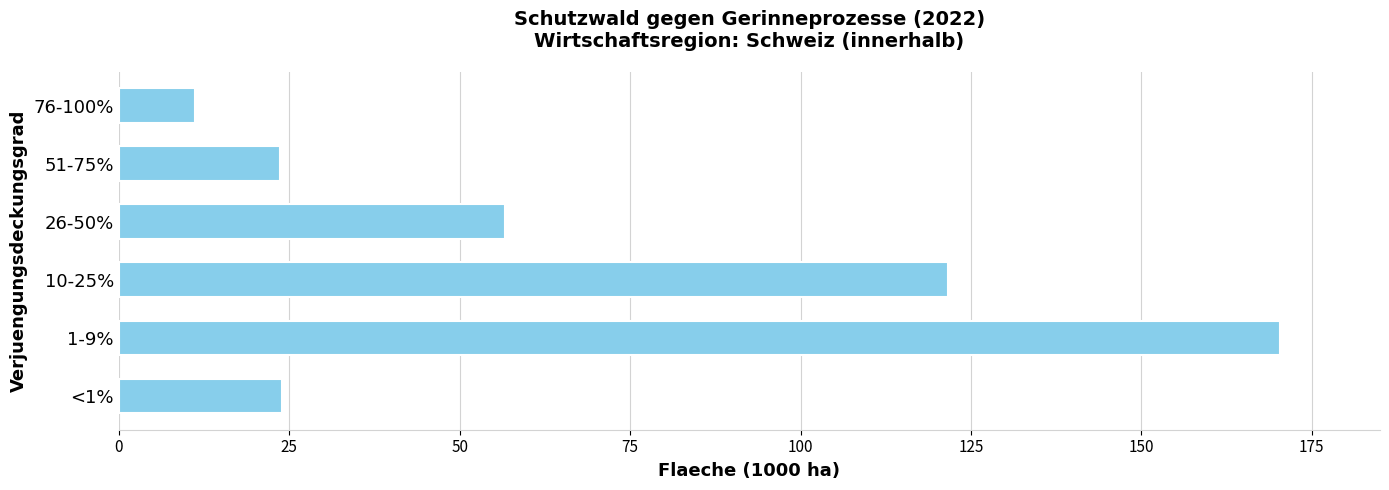

Are the bars horizontal?

Yes